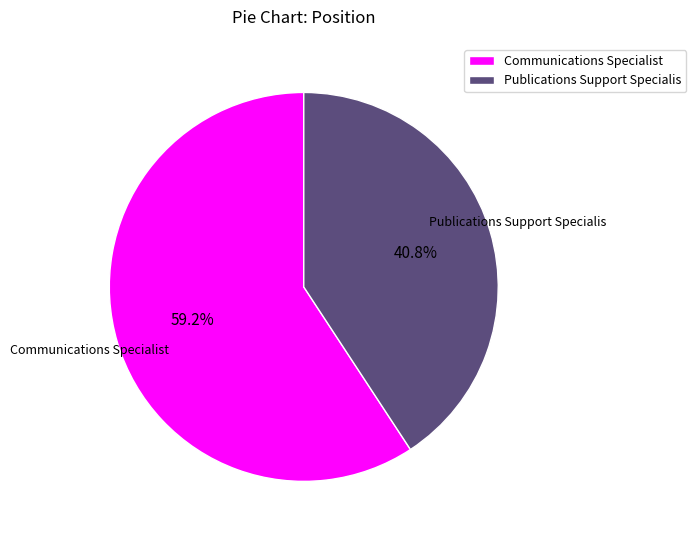

Count the number of slices in the pie.

2